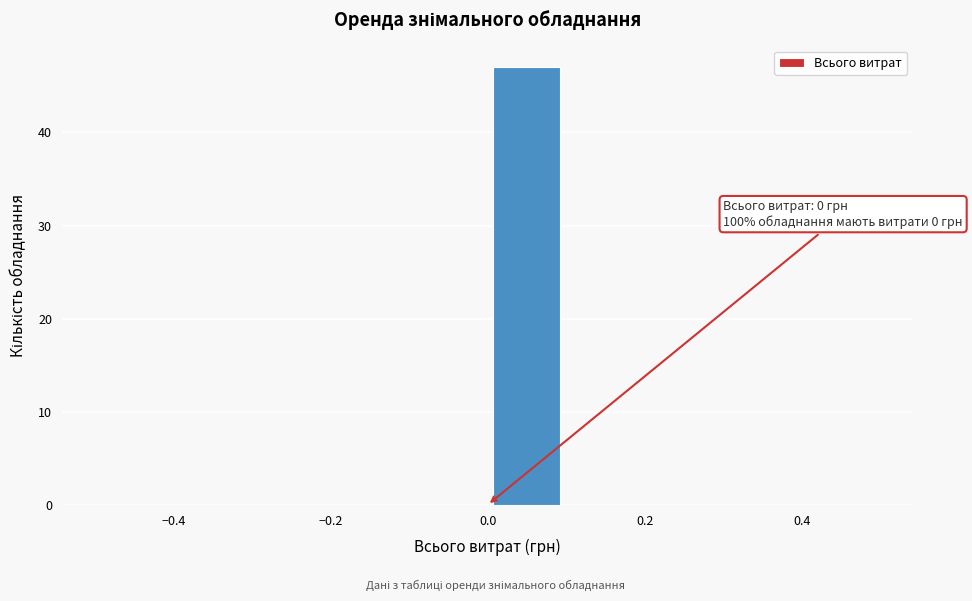

Which range on the x-axis has the tallest bar?

0.0 to 0.1